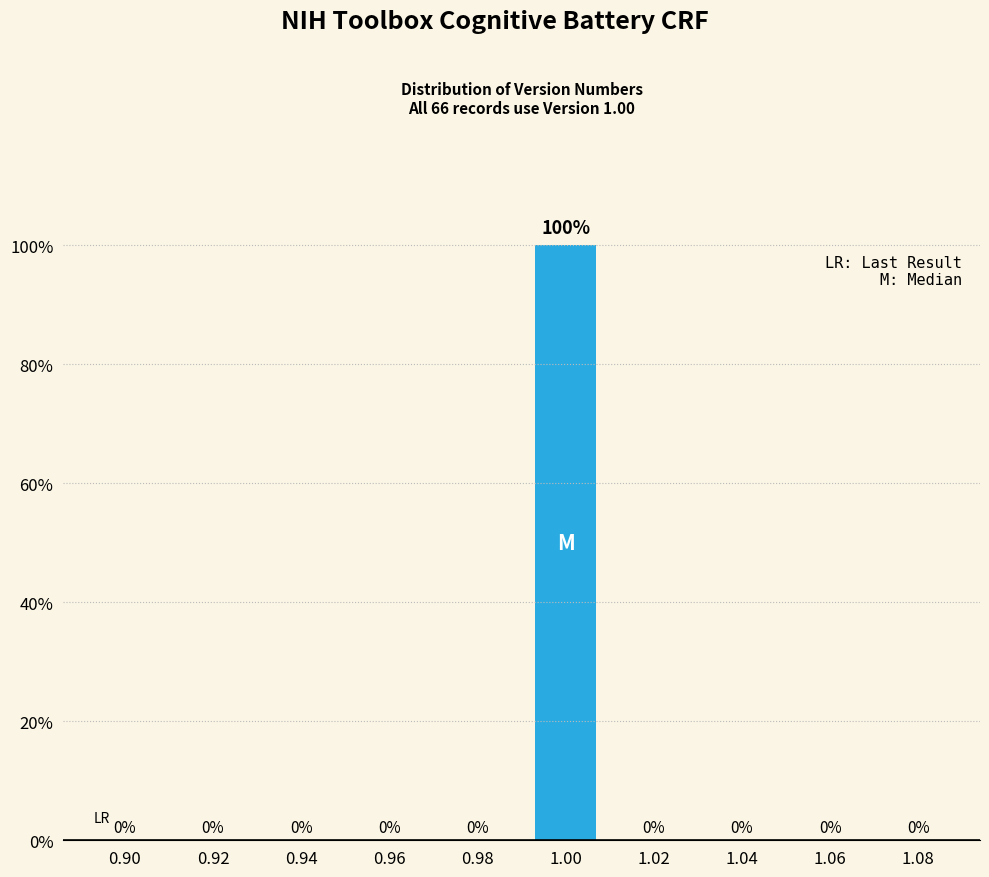

Reading left to right, what are all the values shown in this chart?

0.90=0	0.92=0	0.94=0	0.96=0	0.98=0	1.00=100	1.02=0	1.04=0	1.06=0	1.08=0